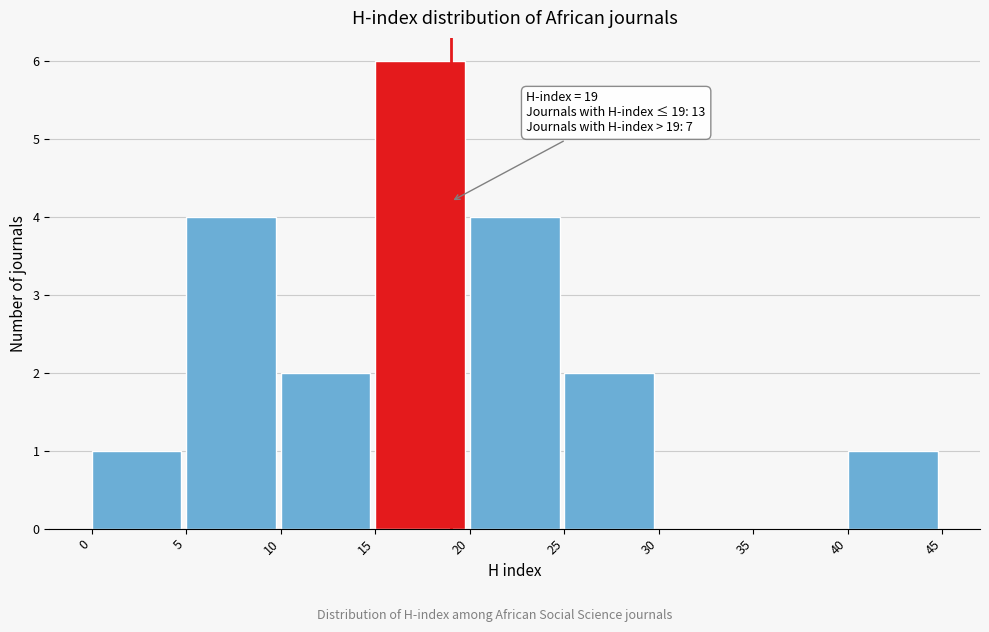

Over which range of the x-axis is the bar tallest?

15 to 20